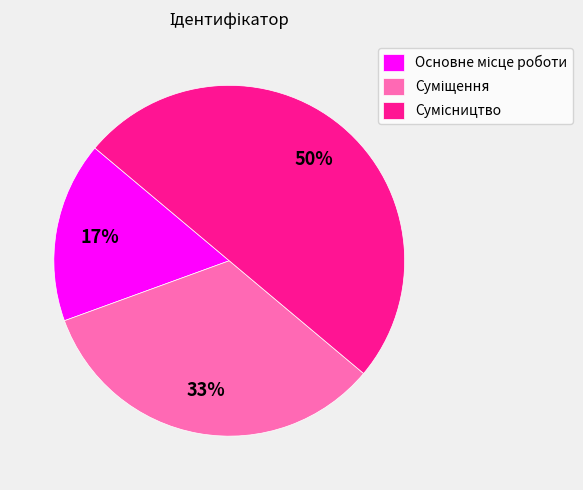

How many slices are in this pie chart?

3